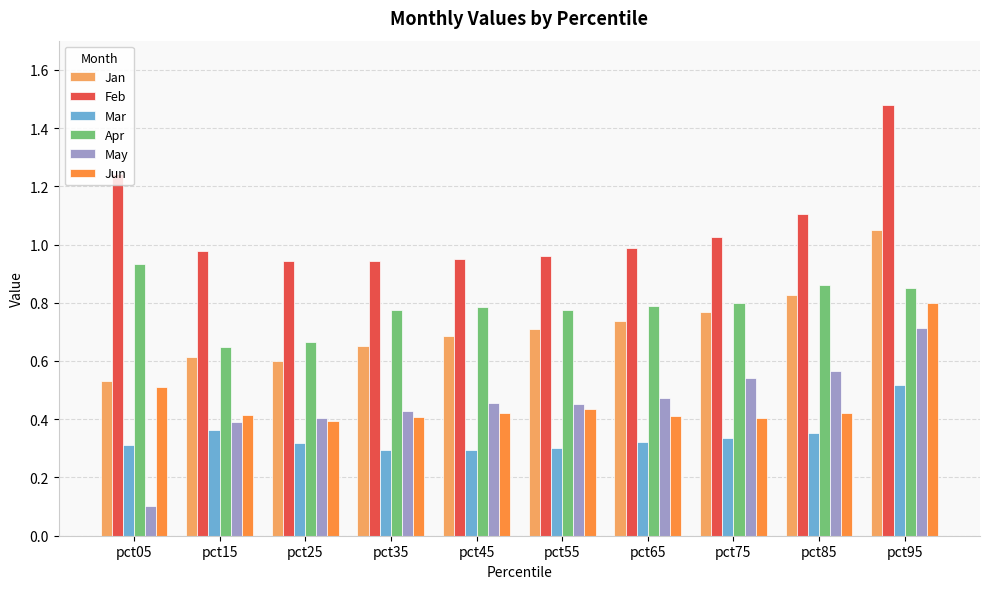

How many bars are there in each group?

6